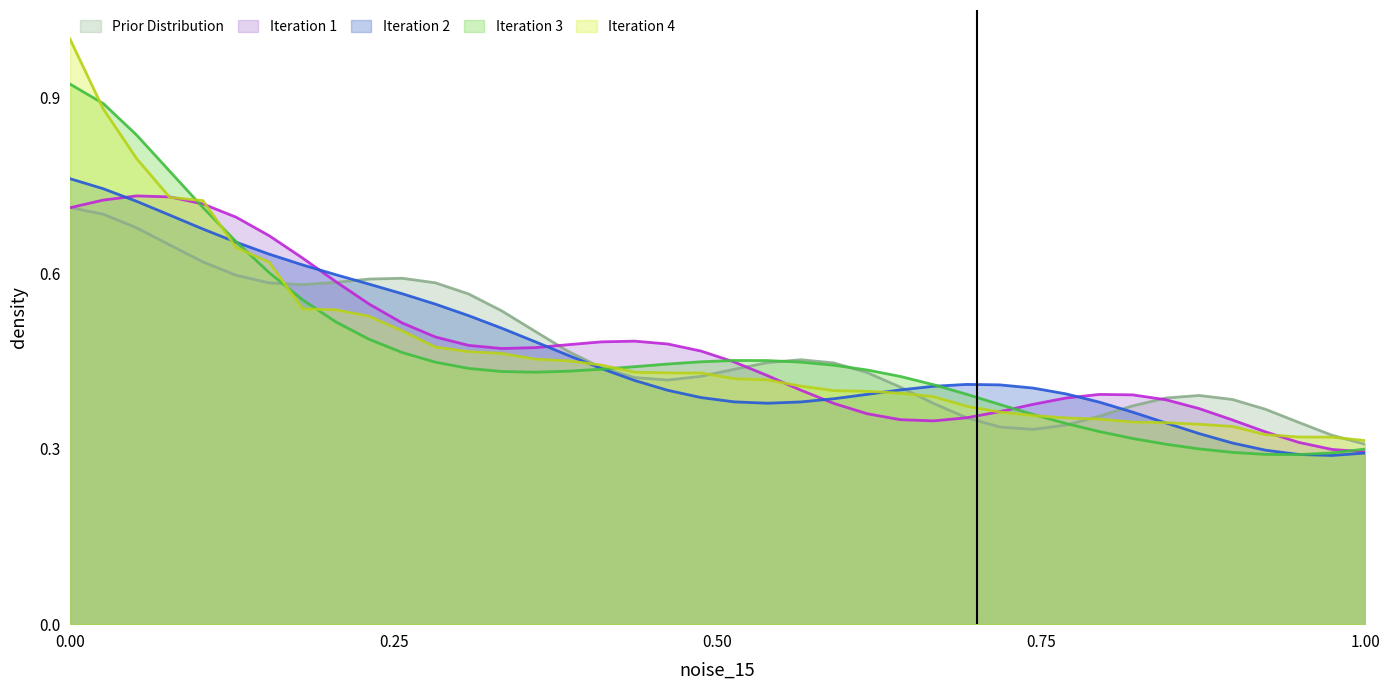

Between 7 and 31, which is larger?

7